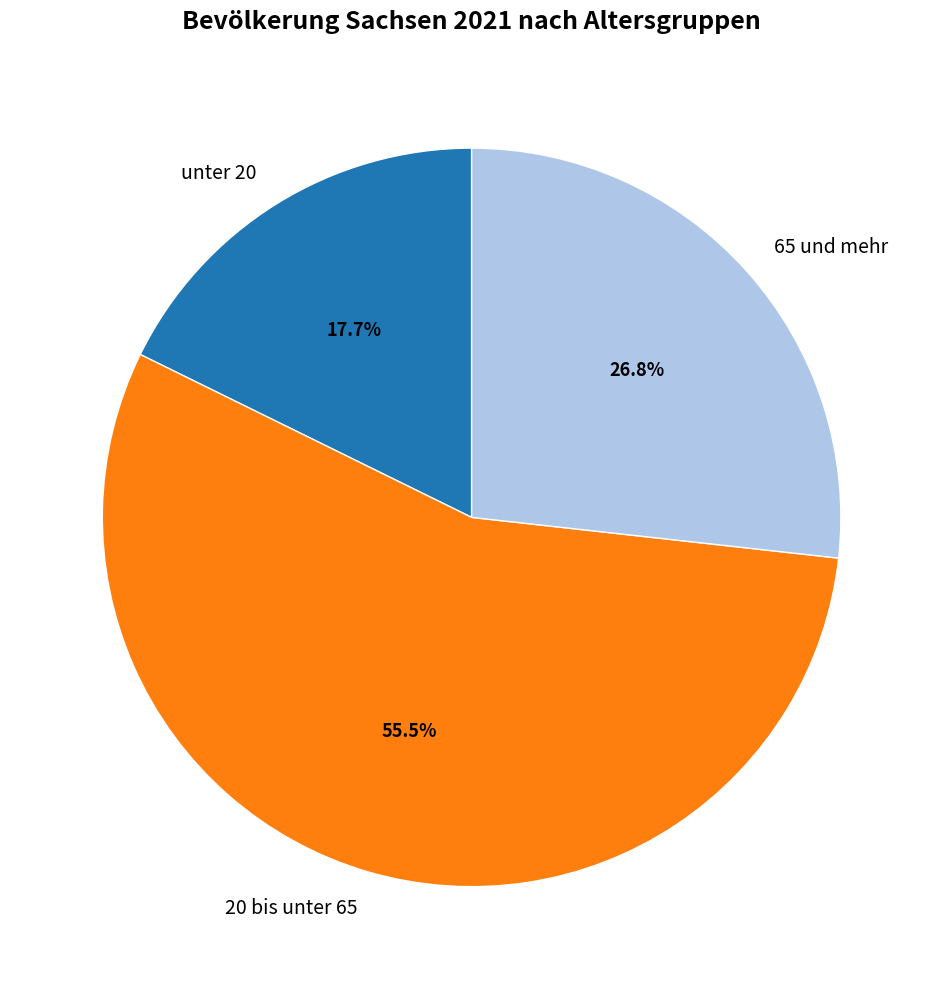

Between unter 20 and 20 bis unter 65, which is larger?

20 bis unter 65